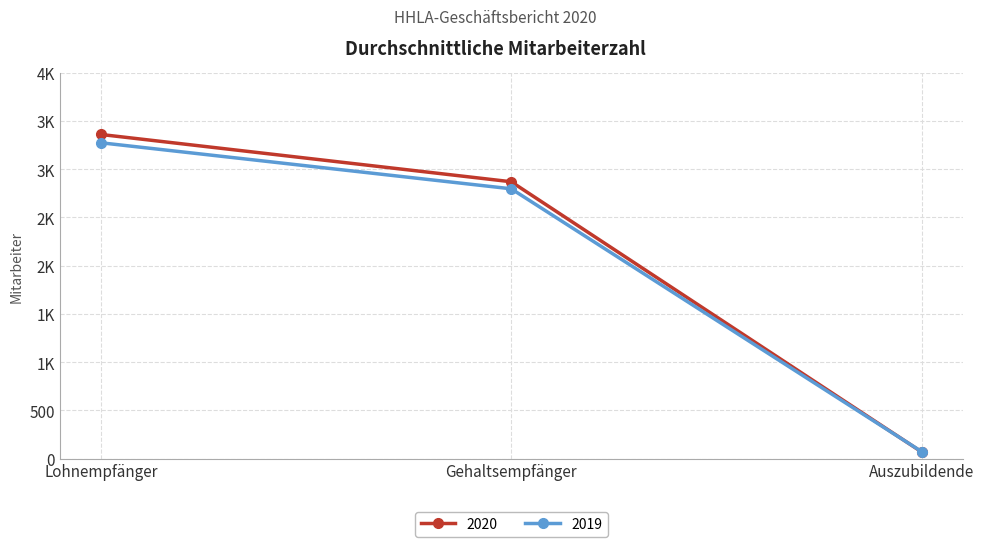

What is the sum of the 2020 values at Lohnempfänger and Auszubildende?

3429